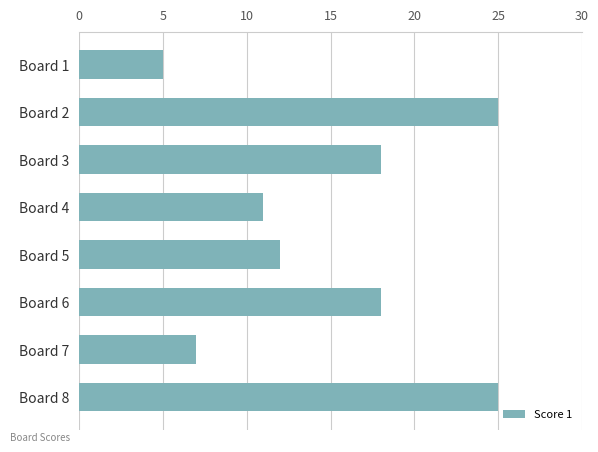

Reading top to bottom, what are all the values shown in this chart?

5	25	18	11	12	18	7	25